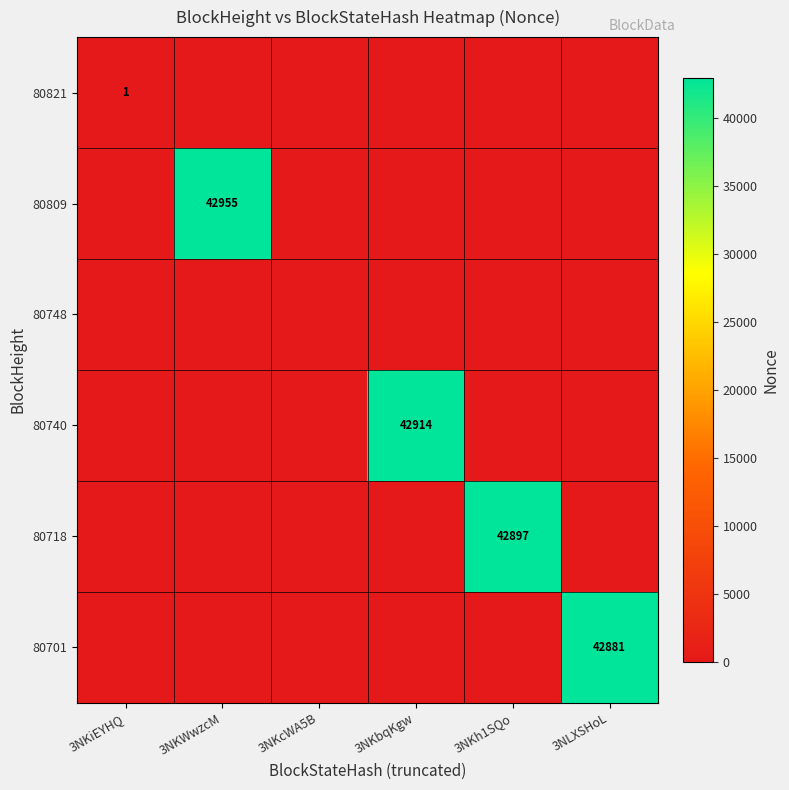

What is the difference between the maximum and minimum values in the 80809 series?

42955